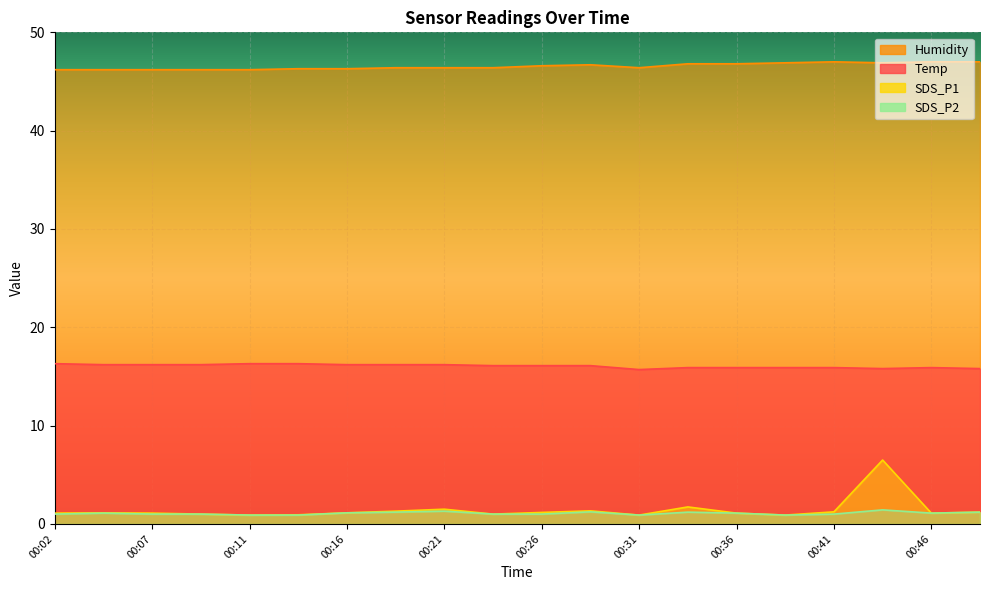

At which category does Humidity reach its first local peak?

00:29